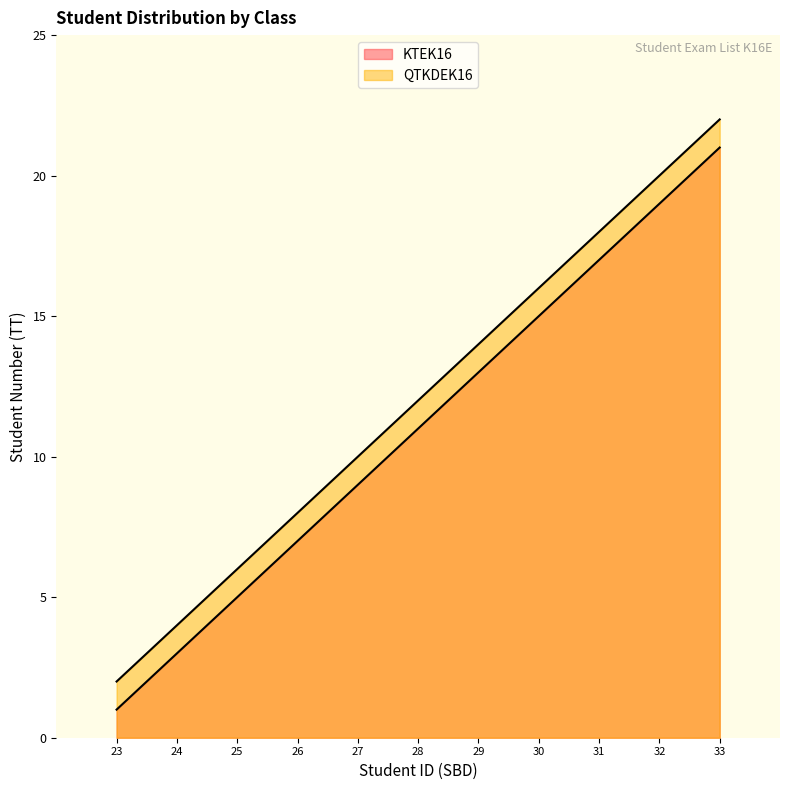

Count the number of data series in this chart.

2